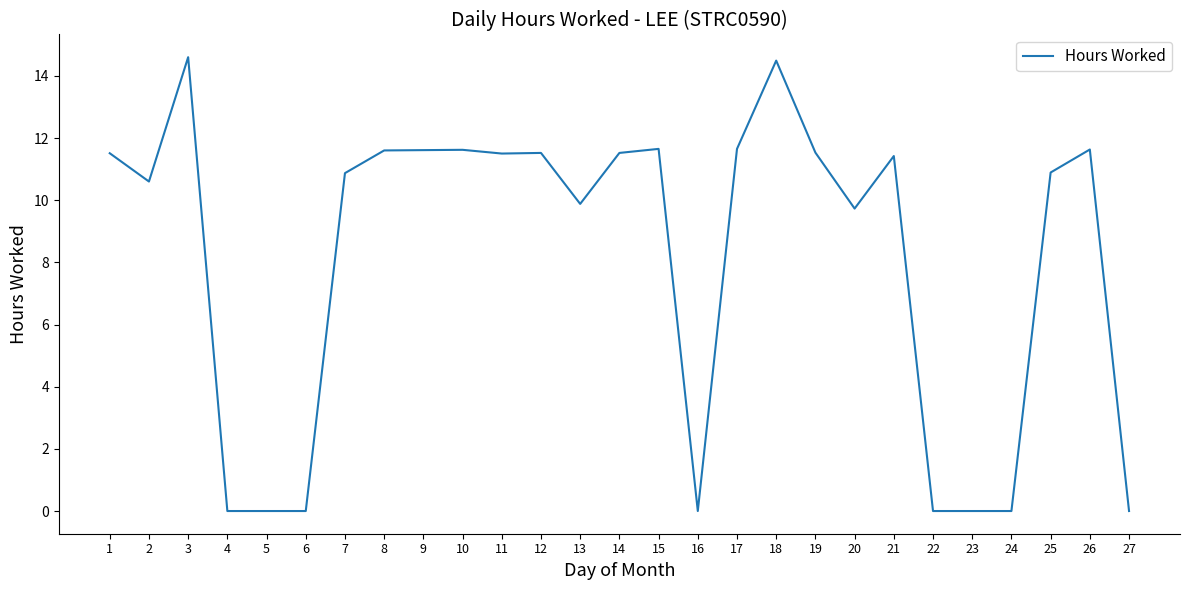

What is the greatest value displayed?

14.6